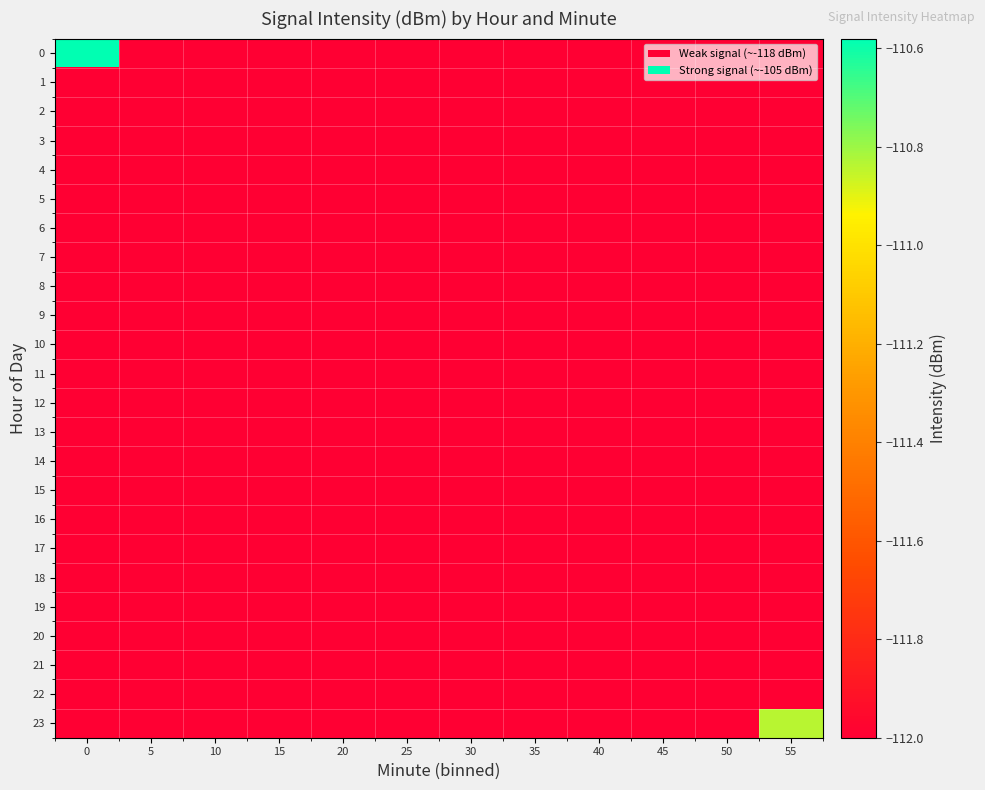

At how many categories does at least one series exceed -111?

2